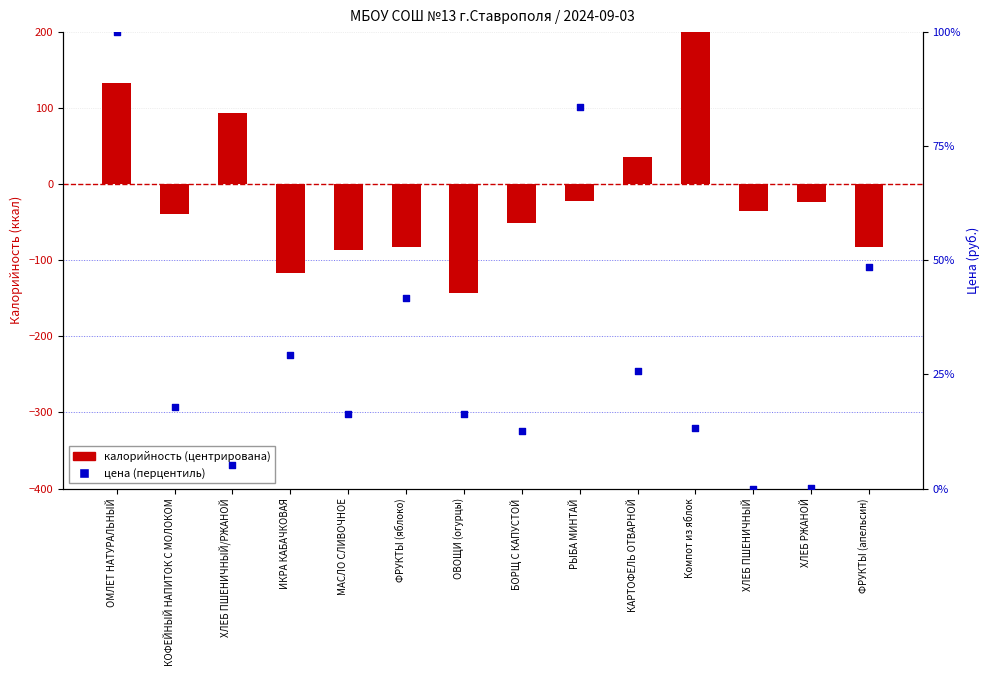

Is the value of калорийность (центрирована) at ИКРА КАБАЧКОВАЯ greater than the value of цена (перцентиль) at ИКРА КАБАЧКОВАЯ?

No